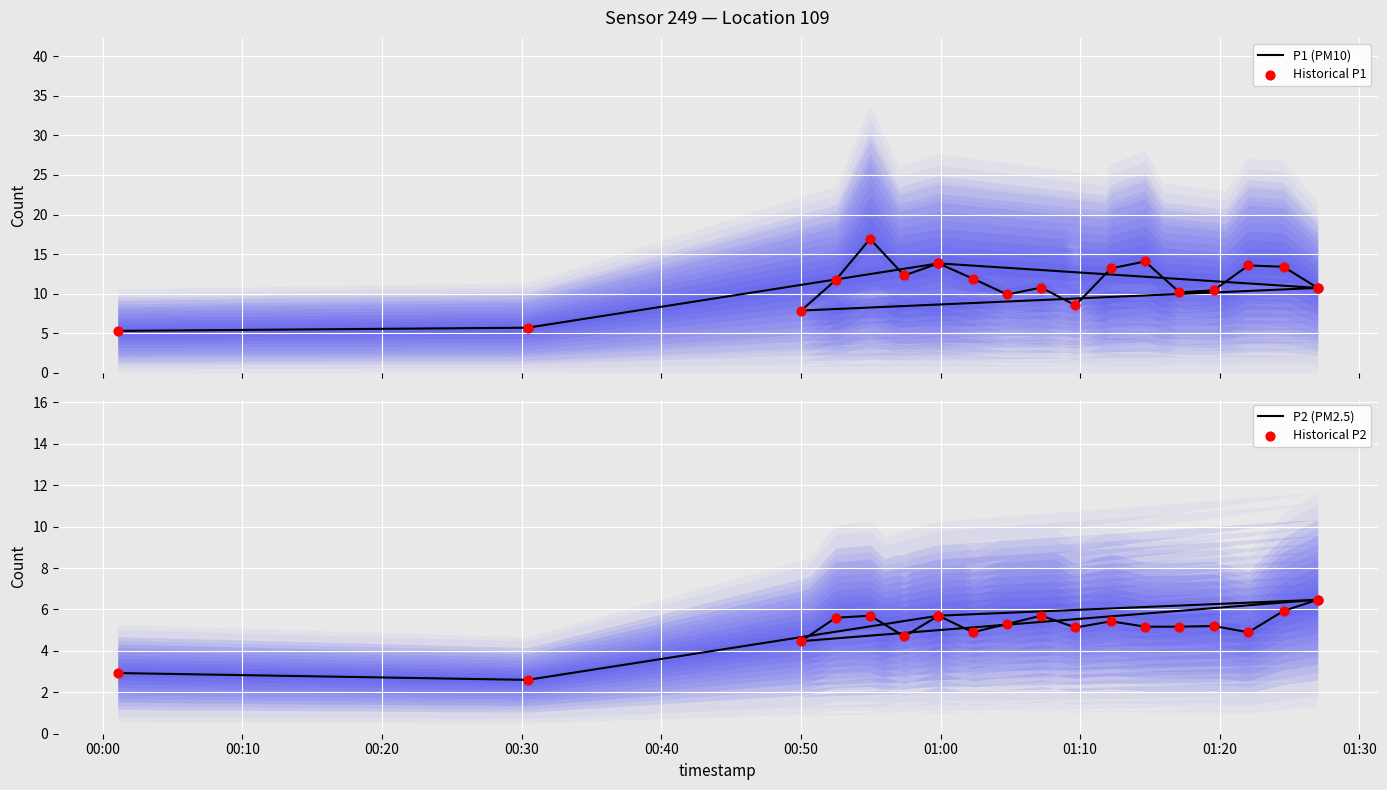

Which series has the largest Y range (max minus min)?

P1 (PM10)